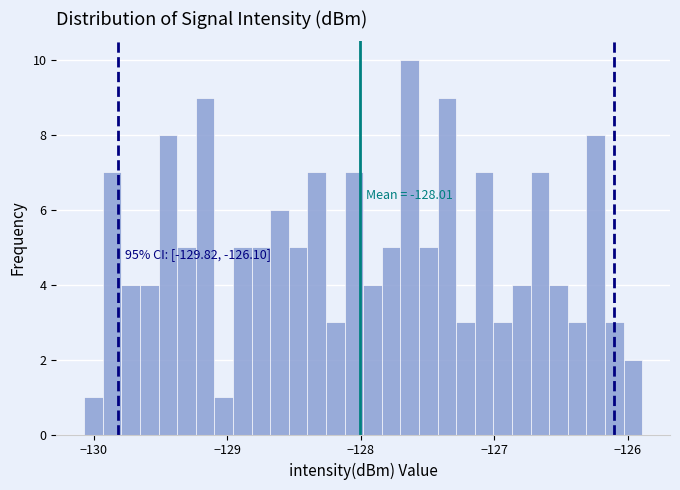

Read against the x-axis, roughly where is the centre of the tallest bar?

-127.6